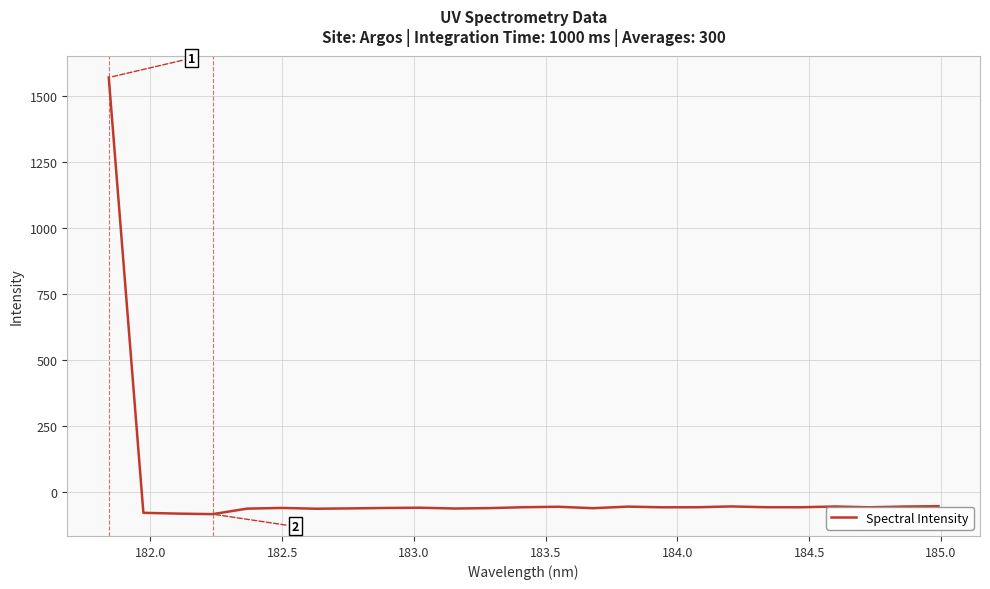

Does the chart have visible grid lines?

Yes